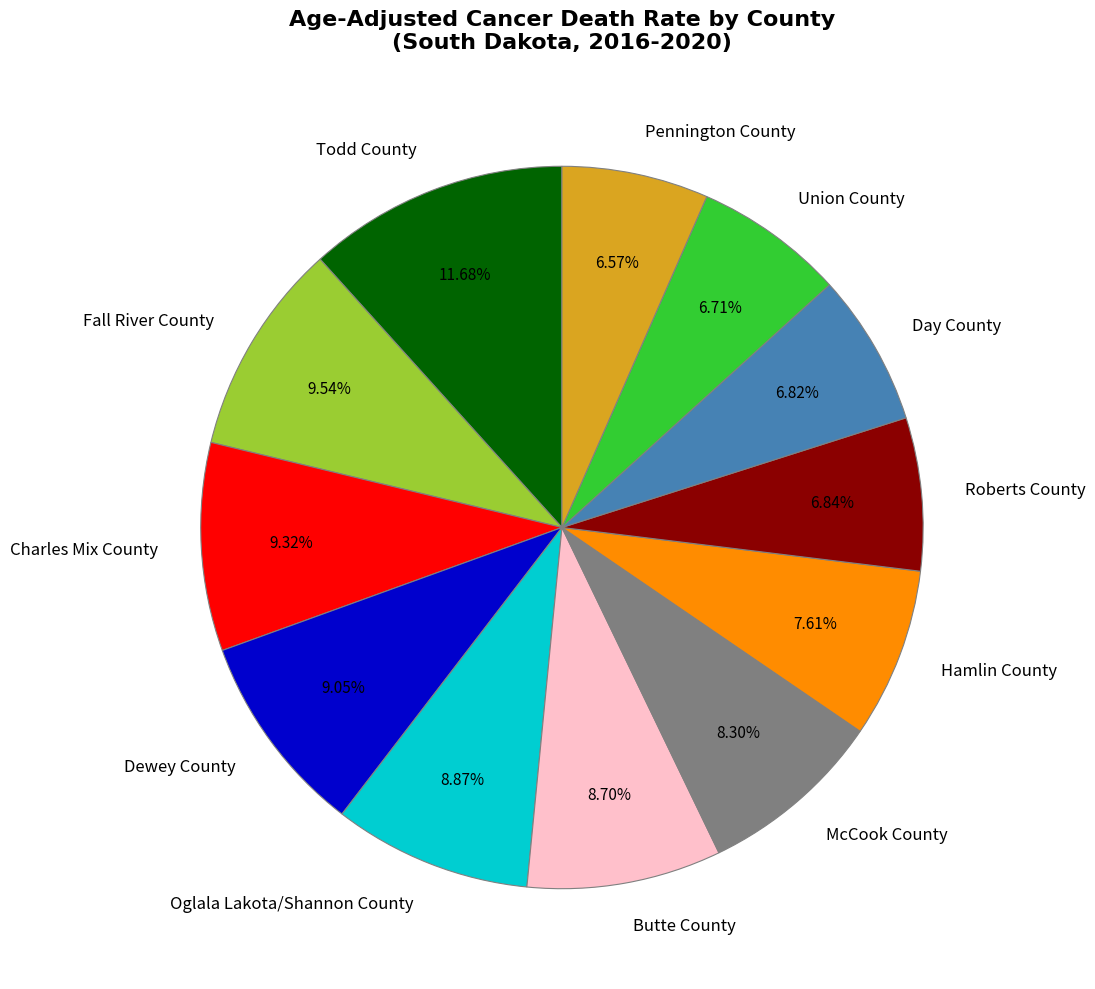

To the nearest percent, what is the combined percentage of McCook County and Roberts County?

15%